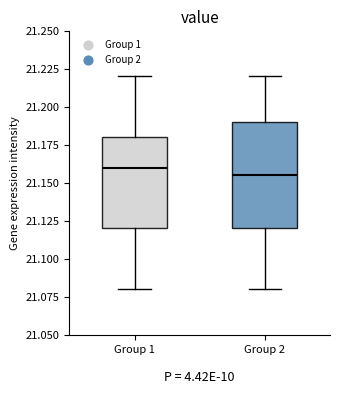

Comparing the boxes themselves (not the whiskers), which one is the tallest?

Group 2